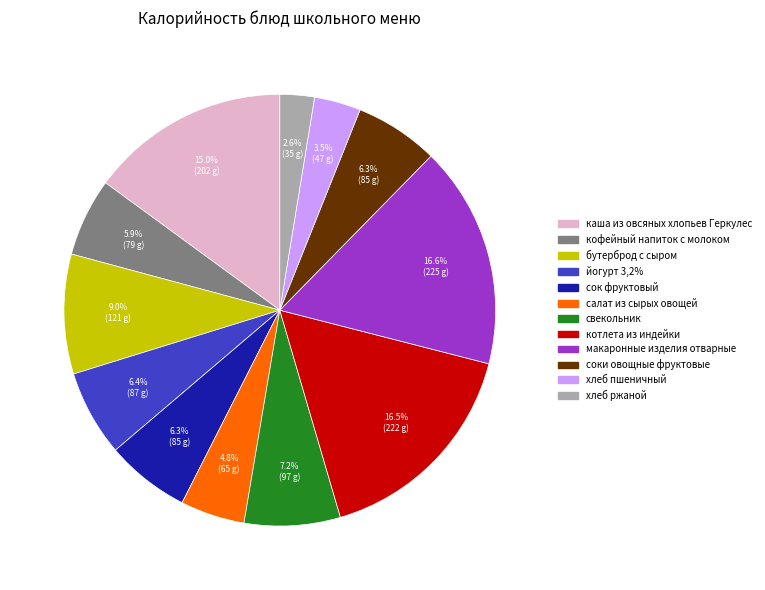

To the nearest percent, what is the difference between the салат из сырых овощей and котлета из индейки slice percentages?

12%